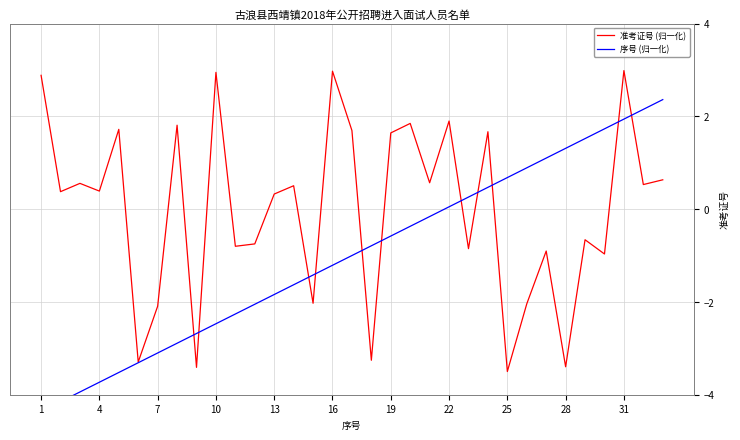

What is the value of the 序号 (归一化) point at the 27th from the left?

1.1